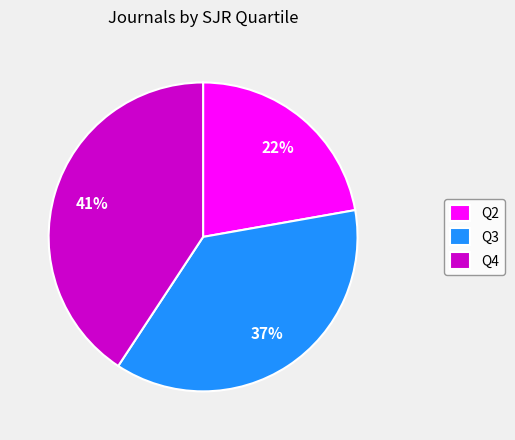

Is it true that Q3 is 37% of the pie?

True